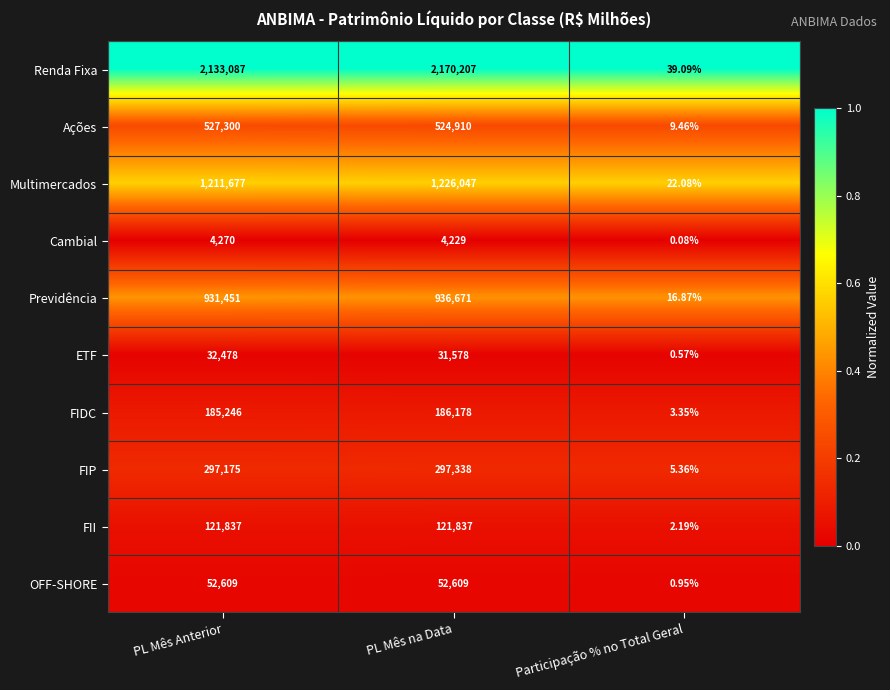

Rank the series at Participação % no Total Geral from lowest to highest value.

Cambial, ETF, OFF-SHORE, FII, FIDC, FIP, Ações, Previdência, Multimercados, Renda Fixa